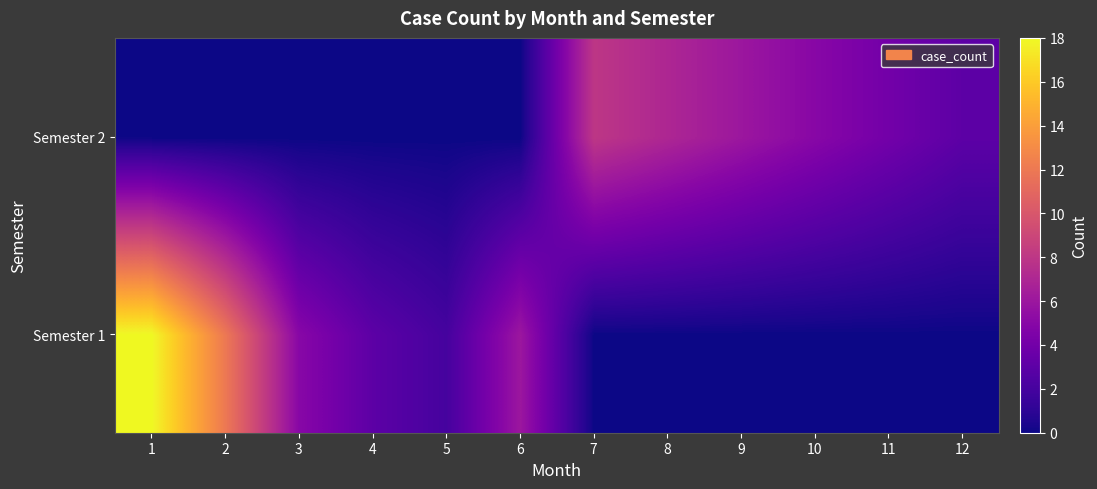

Which series has the largest total across all categories?

Semester 1